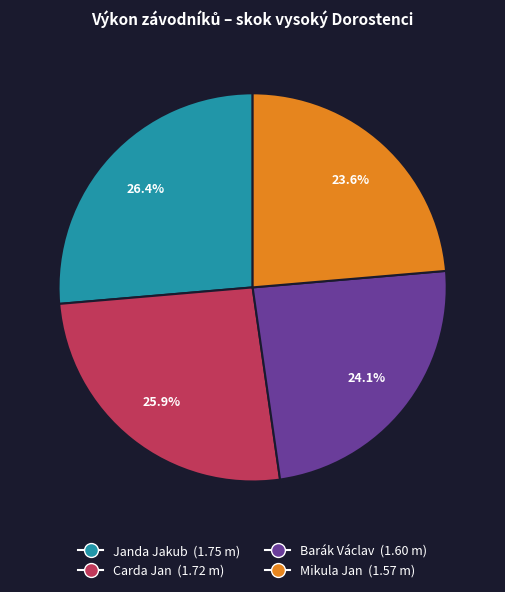

How many slices are in this pie chart?

4